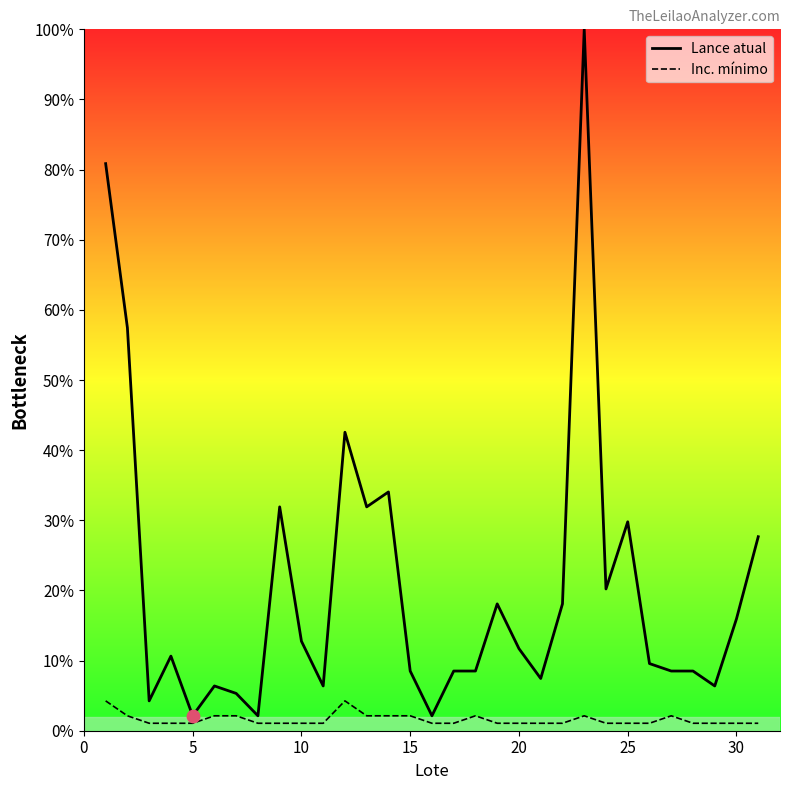

What are all the series names shown in the legend?

Lance atual, Inc. mínimo